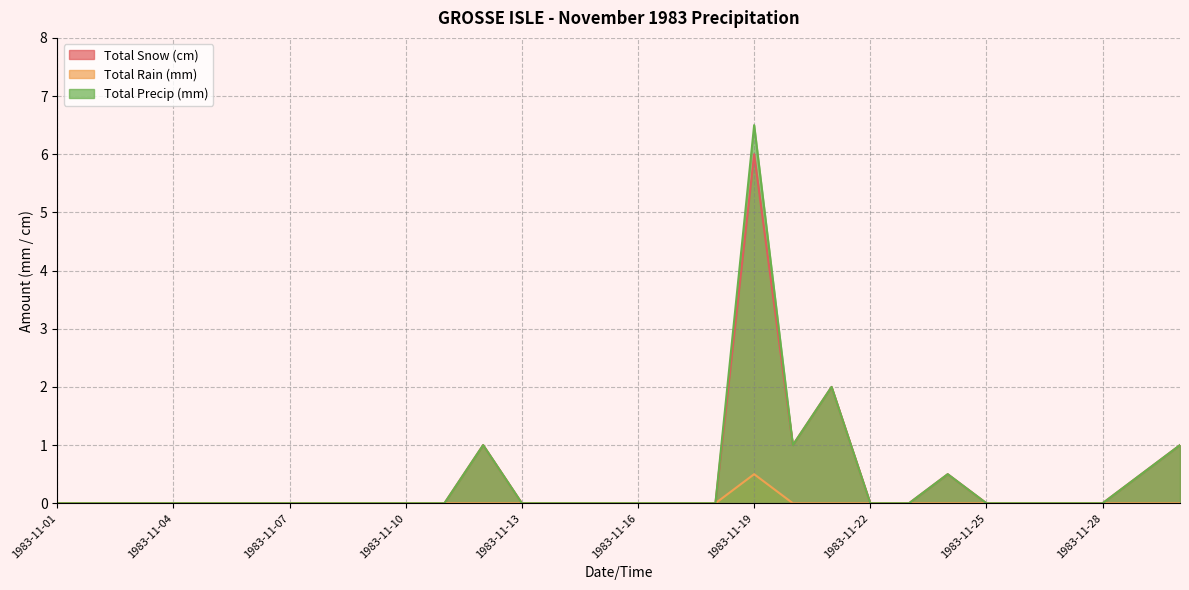

In Total Precip (mm), how many points are lower than both neighbors (excluding endpoints)?

1